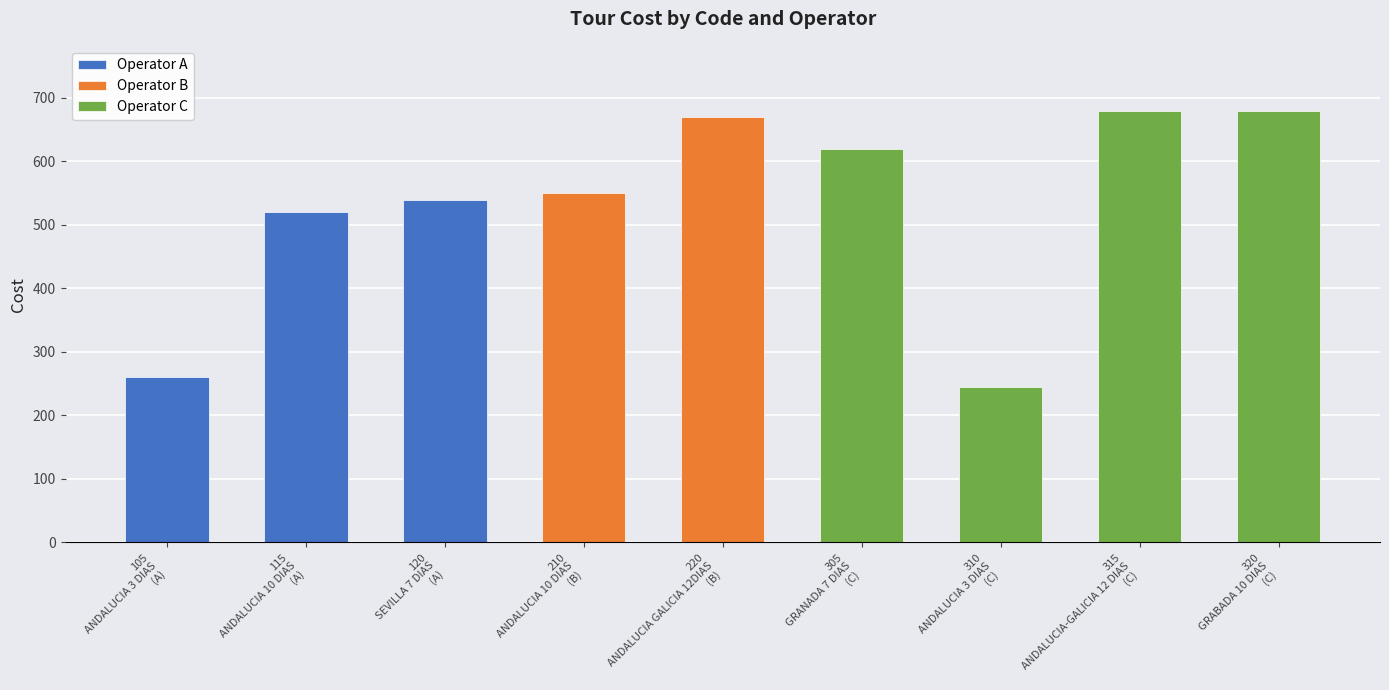

True or false: the data shows 724 at 115.

False